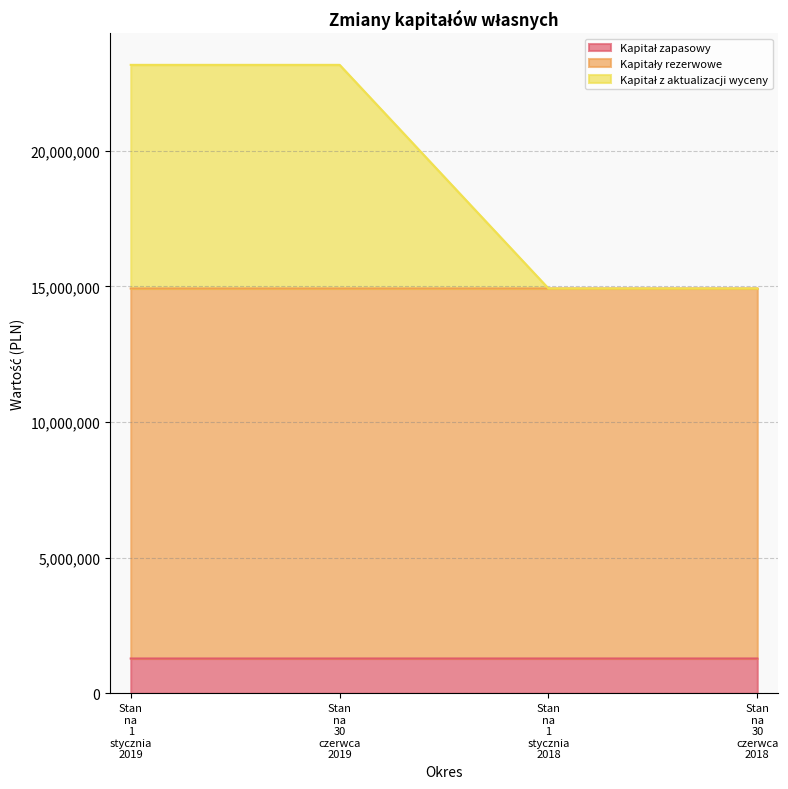

True or false: Kapitał zapasowy has more than 1 points higher than both neighbors.

False